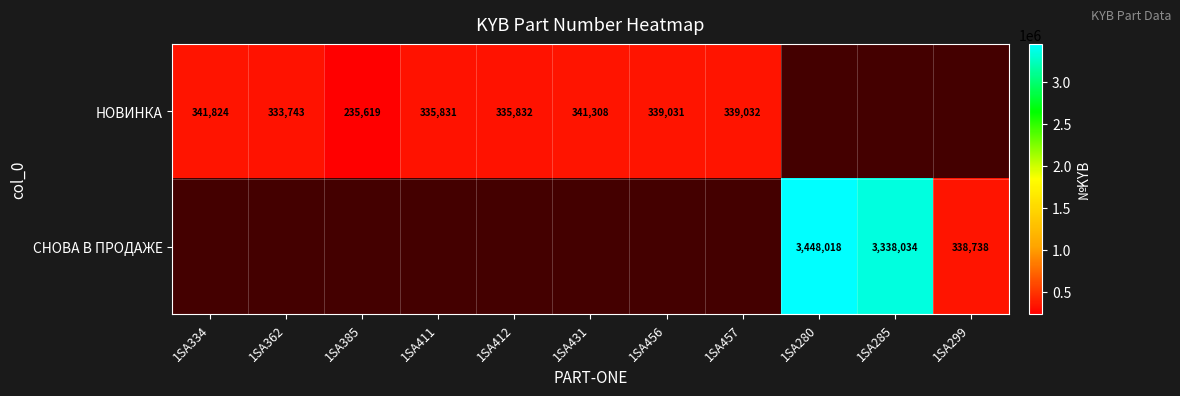

How many categories are shown in the chart?

11